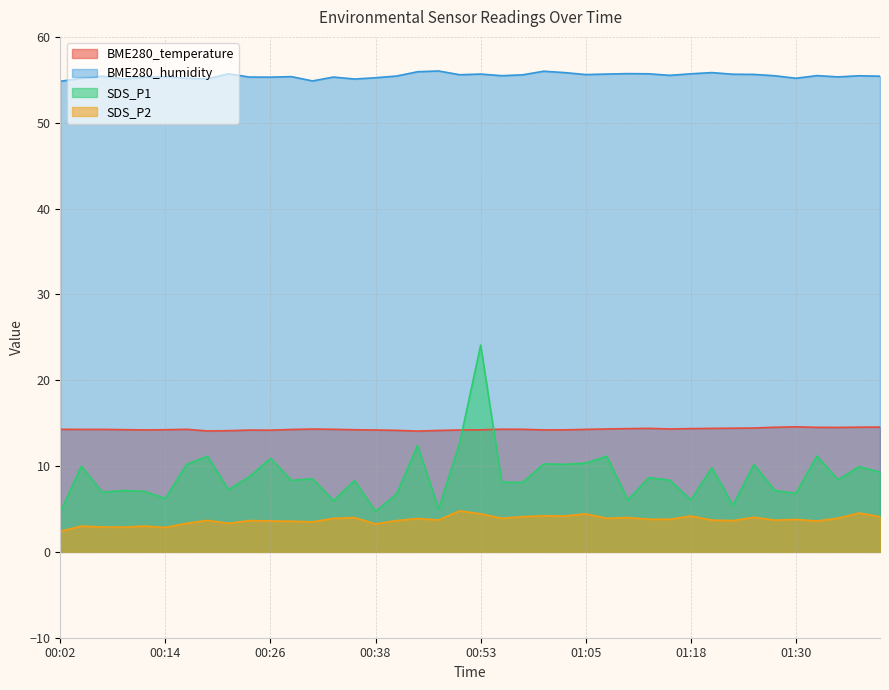

What is the maximum value for BME280_temperature?

14.6